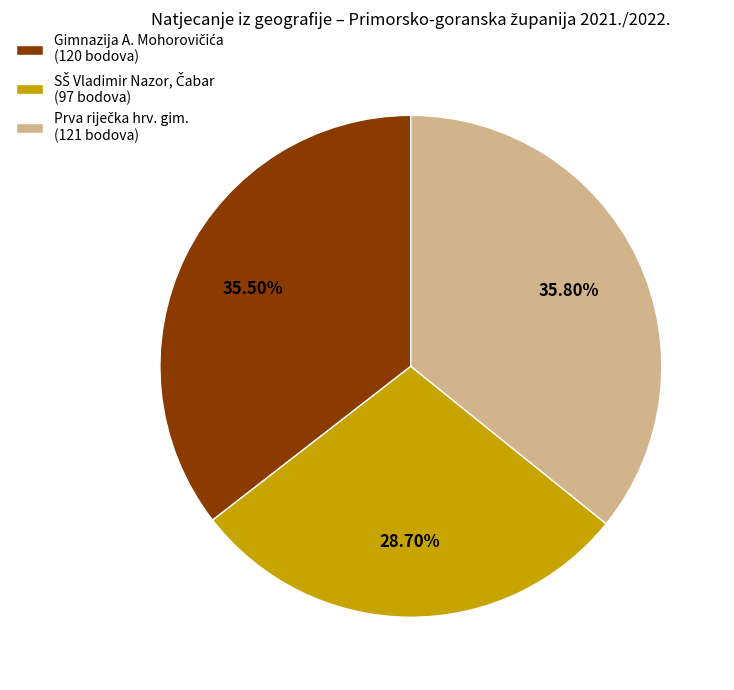

Is there any slice that represents more than half of the pie?

No